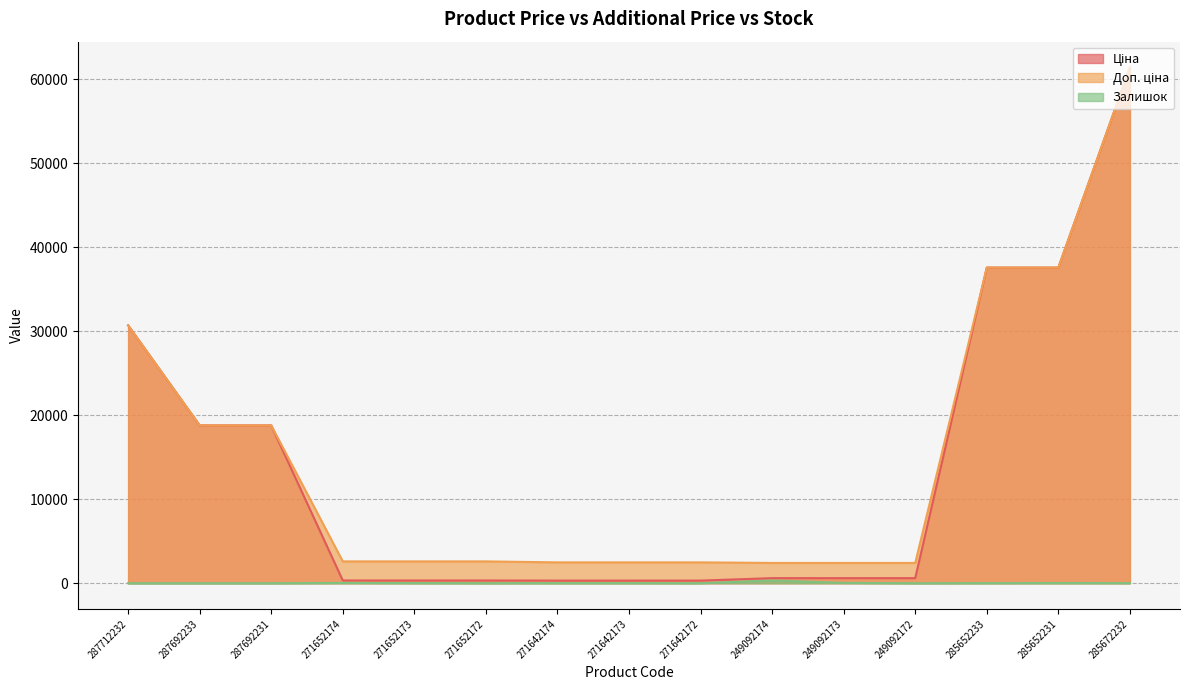

True or false: Залишок and Доп. ціна intersect in this chart.

False